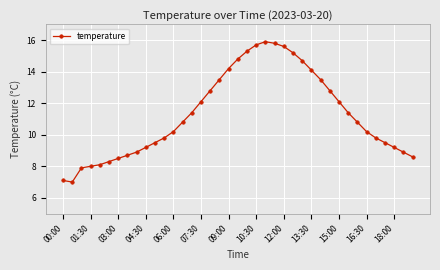

True or false: there are more than 0 points higher than both neighbors.

True